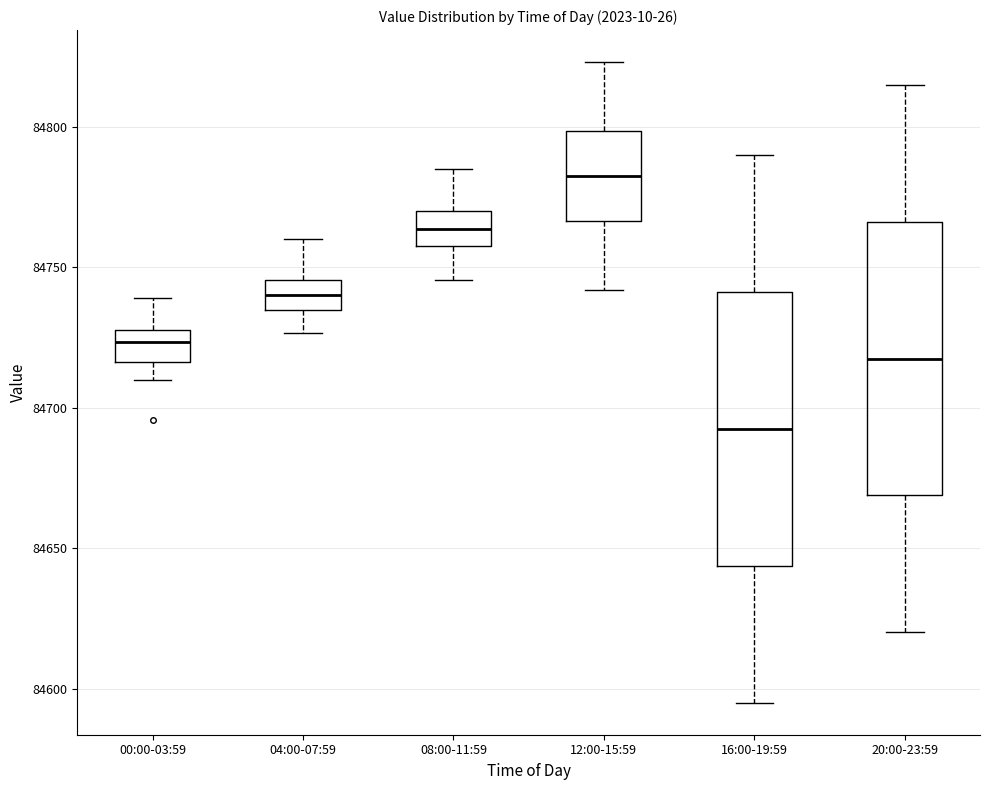

Where is the upper edge of the box for 16:00-19:59 on the y-axis? The values are not printed on the chart, so give them approximately, as read against the axis.

84740